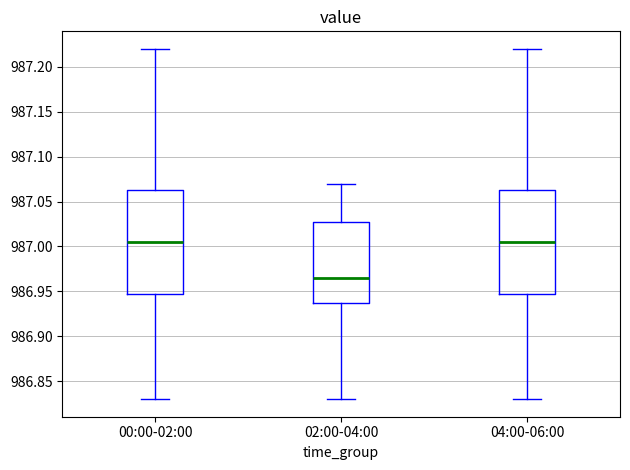

Reading left to right, read every box against the y-axis: the position of its median line, the range the box covers, and the ends of its whiskers. The values are not printed on the chart, so give them approximately, as read against the axis.

00:00-02:00: median 987.005, box 986.950 to 987.065, whiskers 986.830 to 987.220
02:00-04:00: median 986.965, box 986.940 to 987.030, whiskers 986.830 to 987.070
04:00-06:00: median 987.005, box 986.950 to 987.065, whiskers 986.830 to 987.220